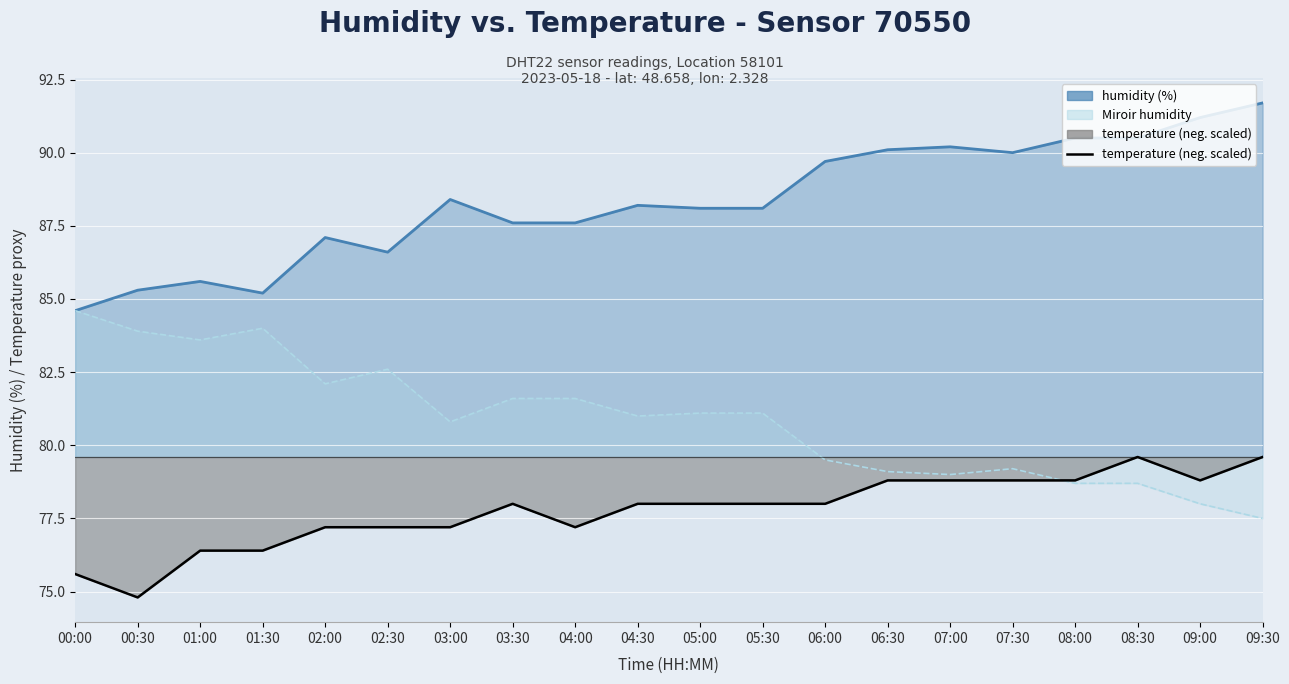

The value of temperature (neg.) at 07:00 is 78.8. True or false?

True